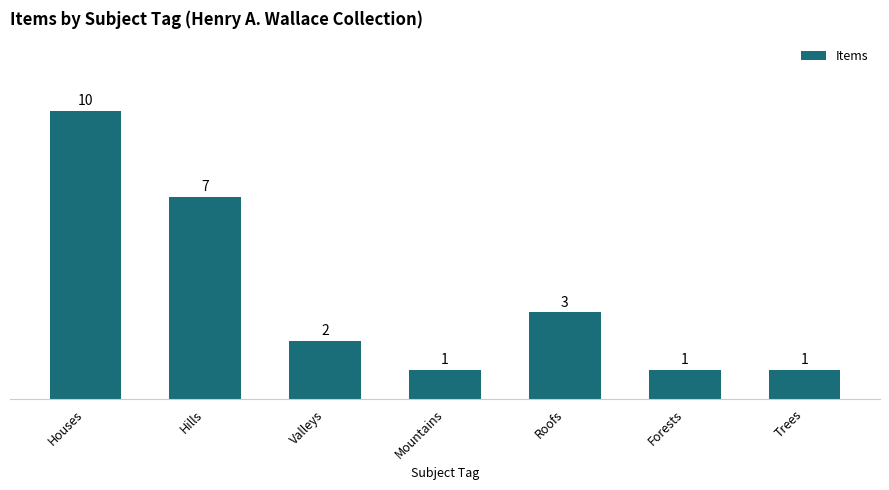

The chart shows a value of 0 at Trees. True or false?

False